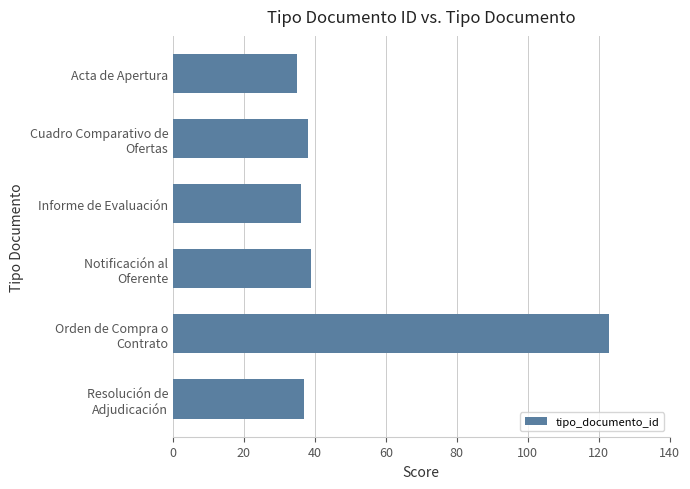

How many series are shown in this chart?

1